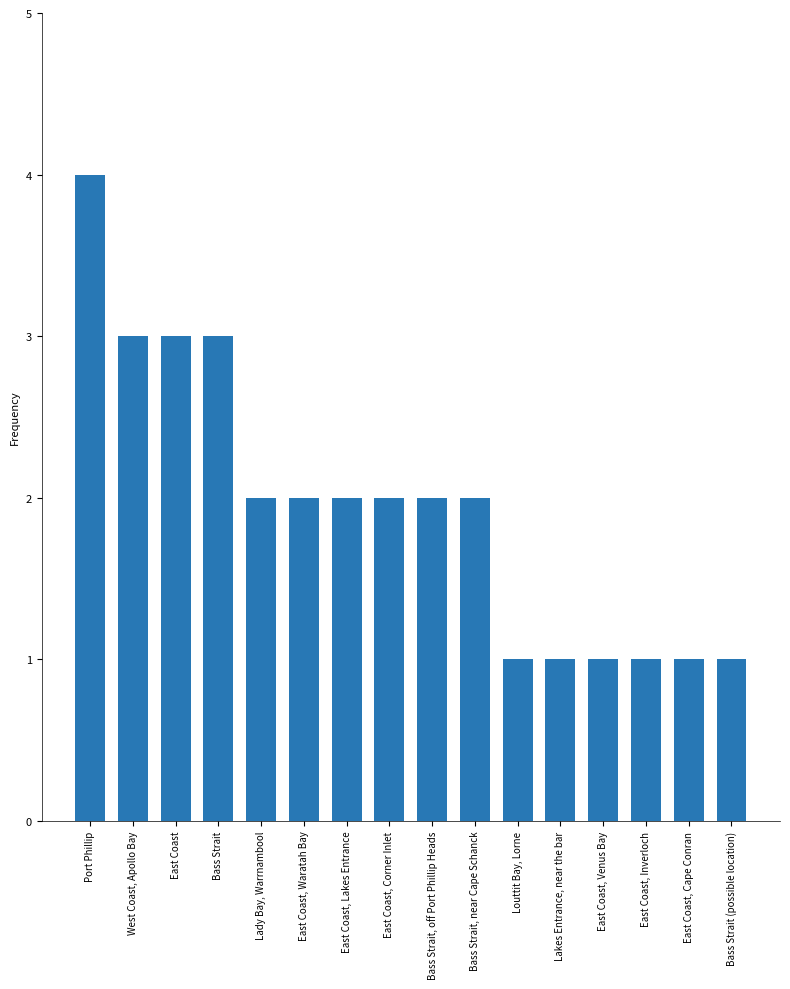

What is the value of the 14th bar from the left?

1